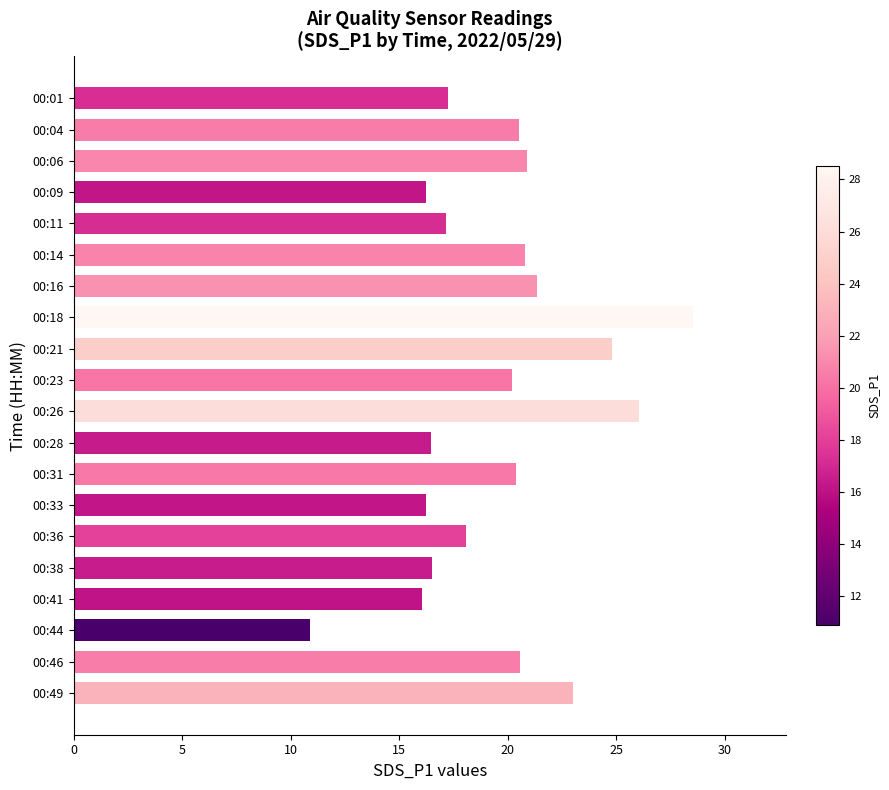

The chart shows a value of 20.6 at 00:46. True or false?

True